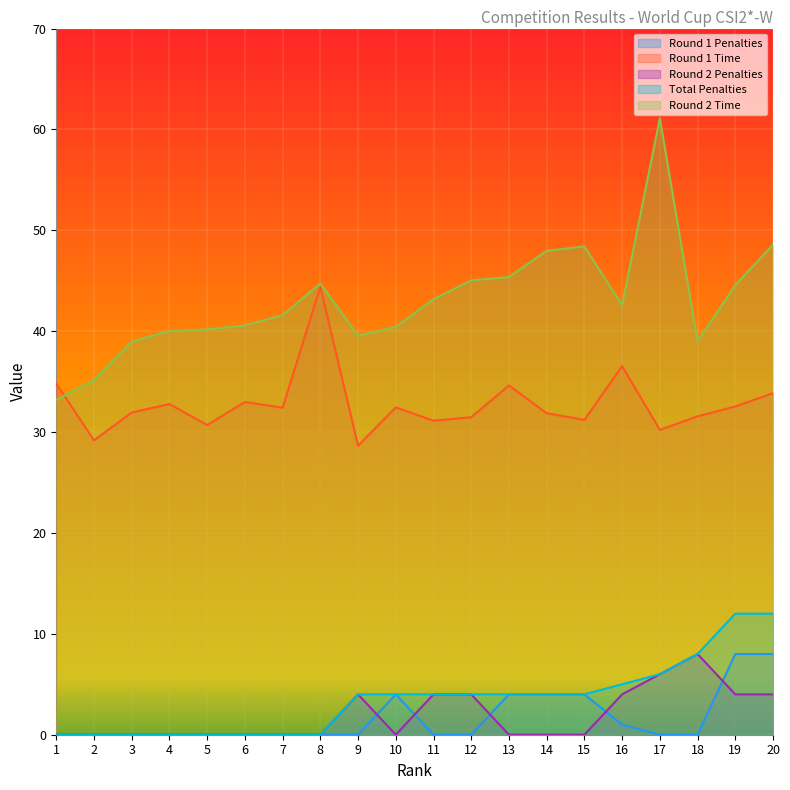

Reading left to right, list all the values displayed in this chart.

Round 1 Penalties: 1=0.0	2=0.0	3=0.0	4=0.0	5=0.0	6=0.0	7=0.0	8=0.0	9=0.0	10=4.0	11=0.0	12=0.0	13=4.0	14=4.0	15=4.0	16=1.0	17=0.0	18=0.0	19=8.0	20=8.0
Round 1 Time: 1=34.8	2=29.2	3=31.9	4=32.8	5=30.7	6=33.0	7=32.4	8=44.4	9=28.6	10=32.5	11=31.1	12=31.5	13=34.6	14=31.9	15=31.2	16=36.5	17=30.2	18=31.6	19=32.5	20=33.9
Round 2 Penalties: 1=0.0	2=0.0	3=0.0	4=0.0	5=0.0	6=0.0	7=0.0	8=0.0	9=4.0	10=0.0	11=4.0	12=4.0	13=0.0	14=0.0	15=0.0	16=4.0	17=6.0	18=8.0	19=4.0	20=4.0
Total Penalties: 1=0.0	2=0.0	3=0.0	4=0.0	5=0.0	6=0.0	7=0.0	8=0.0	9=4.0	10=4.0	11=4.0	12=4.0	13=4.0	14=4.0	15=4.0	16=5.0	17=6.0	18=8.0	19=12.0	20=12.0
Round 2 Time: 1=33.2	2=35.1	3=39.0	4=40.0	5=40.2	6=40.6	7=41.6	8=44.7	9=39.5	10=40.4	11=43.2	12=45.0	13=45.4	14=48.0	15=48.4	16=42.6	17=61.1	18=39.0	19=44.6	20=48.6